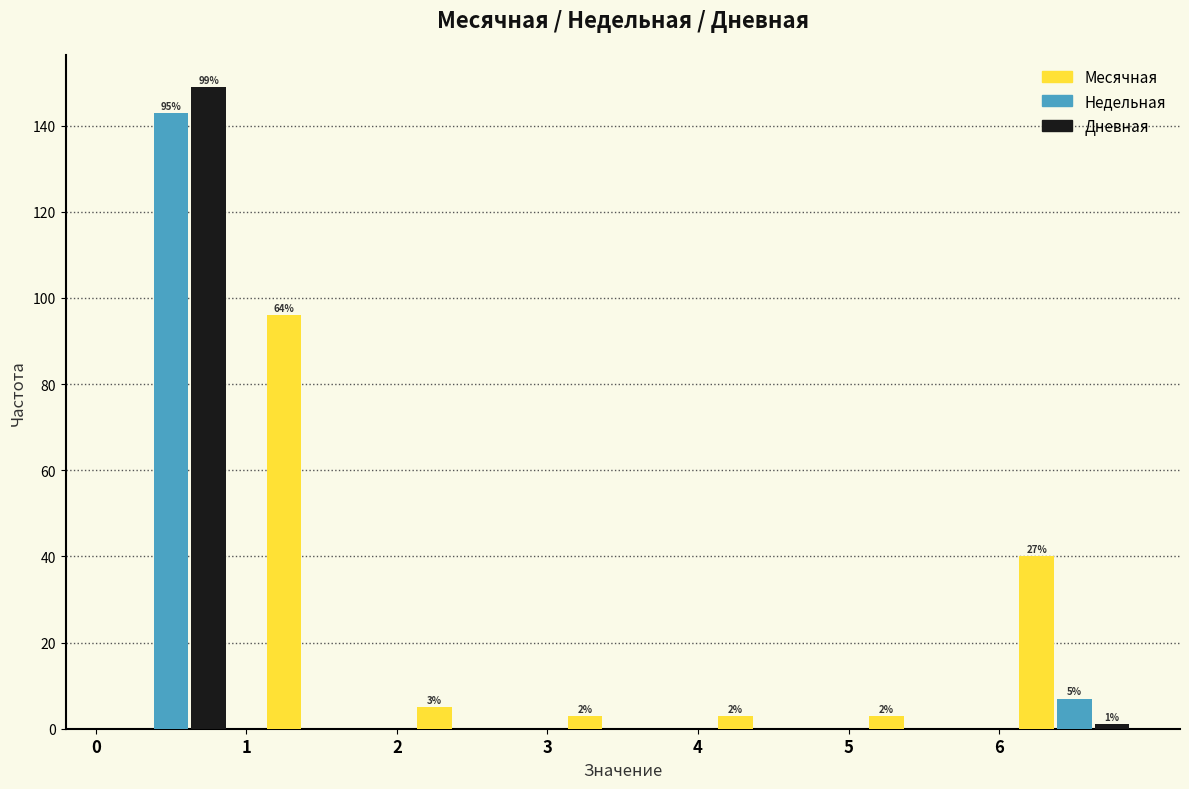

In the Дневная series, which range on the x-axis has the tallest bar?

0 to 1